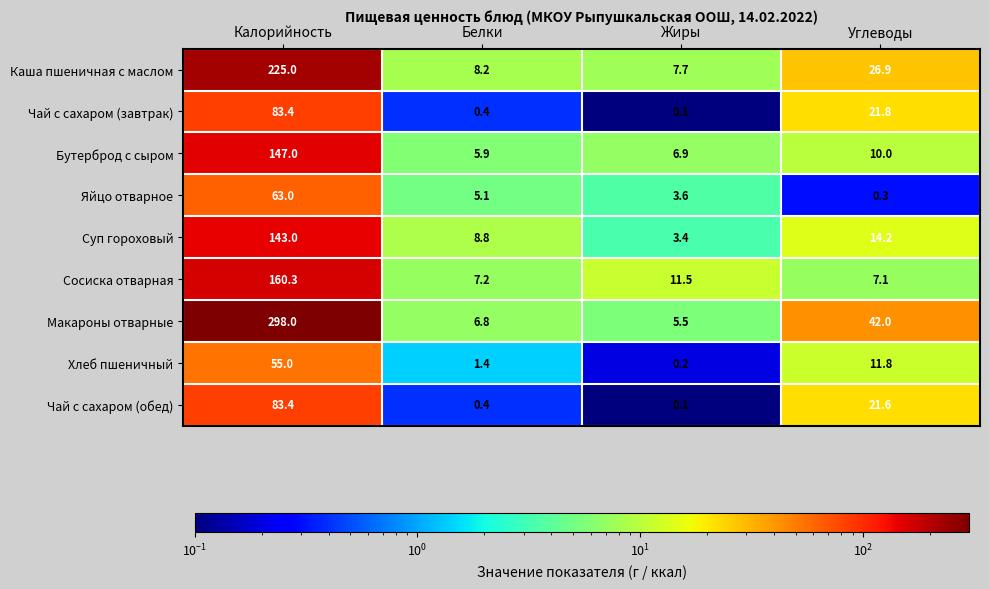

Count the number of data series in this chart.

9